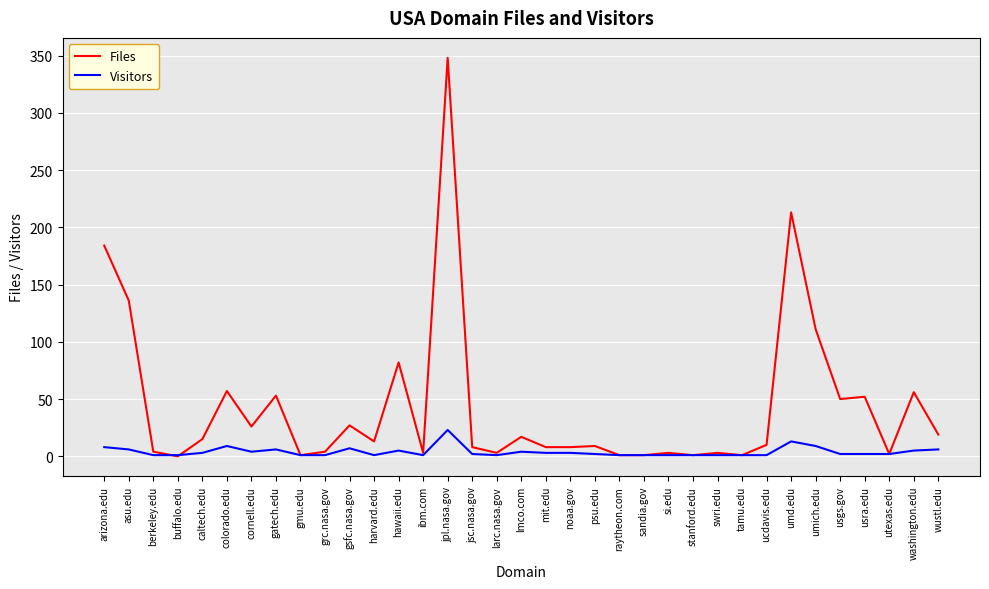

The value of Visitors at stanford.edu is 1. True or false?

True